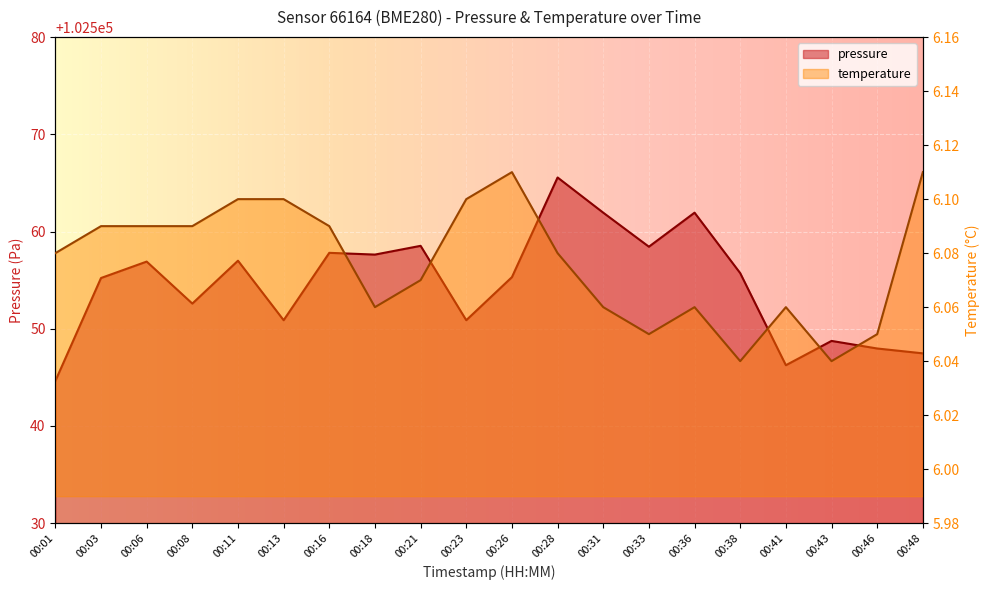

Rank the categories by pressure value from highest to lowest.

00:28, 00:31, 00:36, 00:21, 00:33, 00:16, 00:18, 00:11, 00:06, 00:38, 00:26, 00:03, 00:08, 00:13, 00:23, 00:43, 00:46, 00:48, 00:41, 00:01